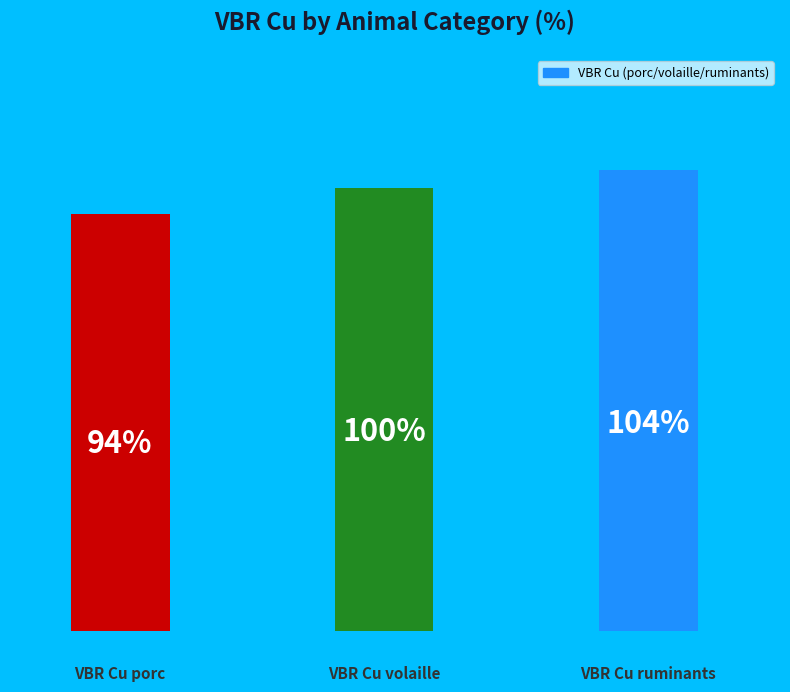

Does the chart contain any negative values?

No